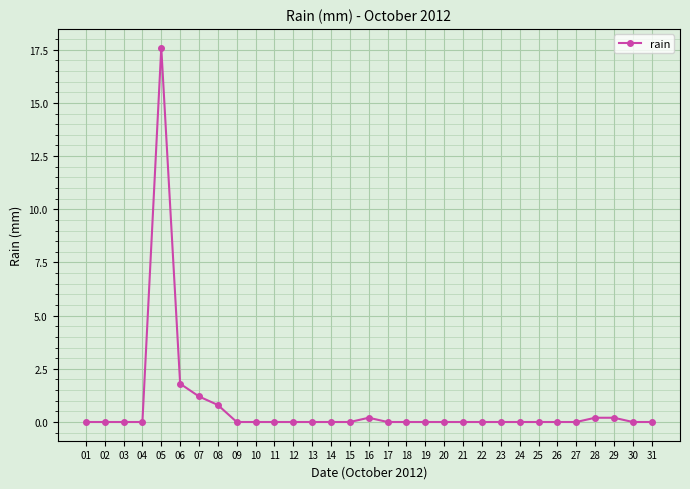

What is the difference between the second highest and minimum values?

1.8